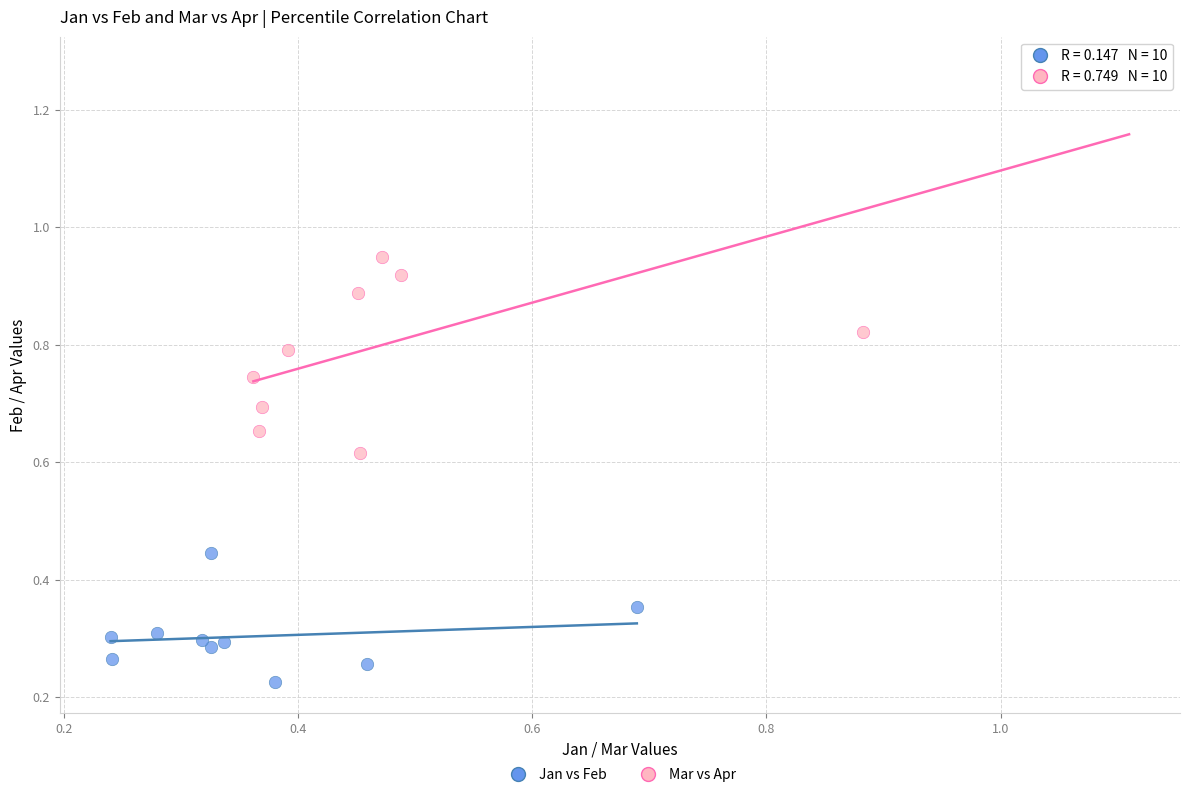

What are all the series names shown in the legend?

Jan vs Feb, Mar vs Apr